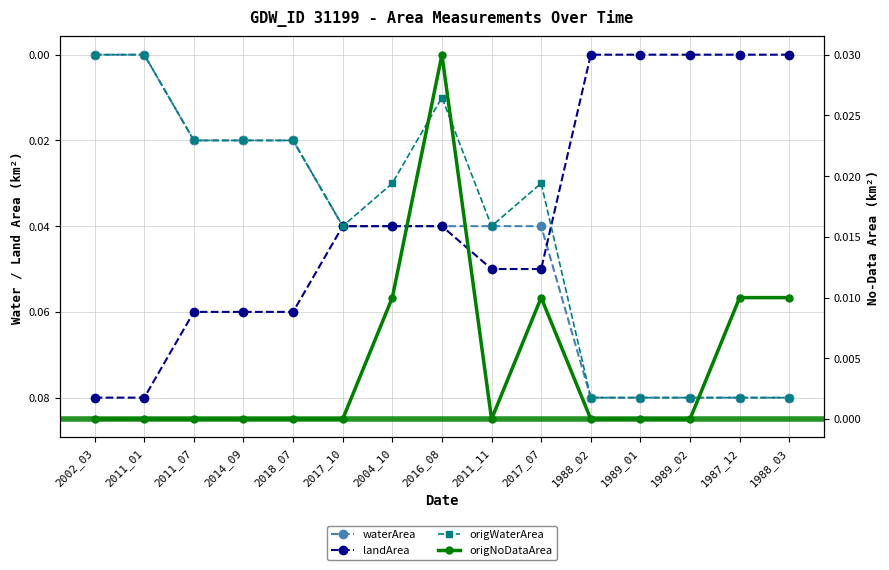

How many series are shown in this chart?

4